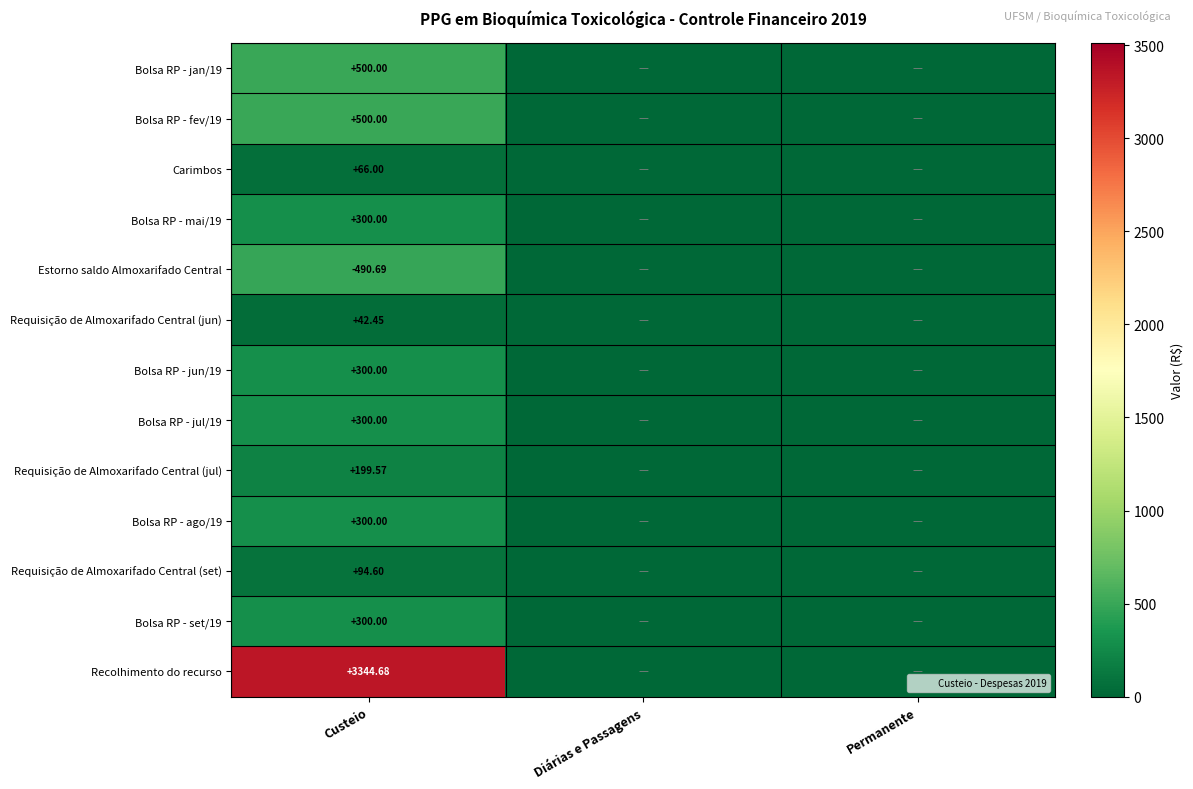

The Requisição de Almoxarifado Central (set) series shows 50.4 at Diárias e Passagens. True or false?

False